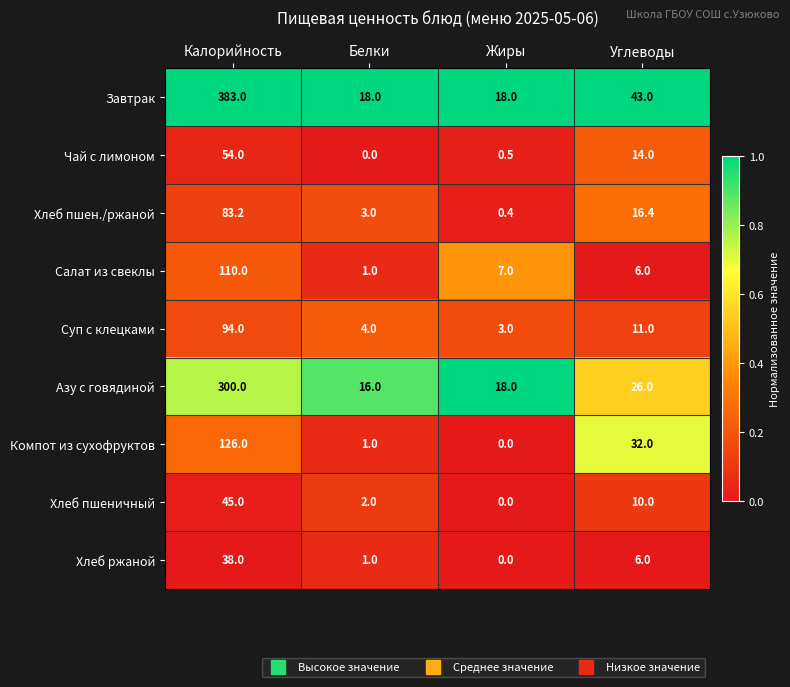

At which label does Суп с клецками first exceed 11?

Калорийность